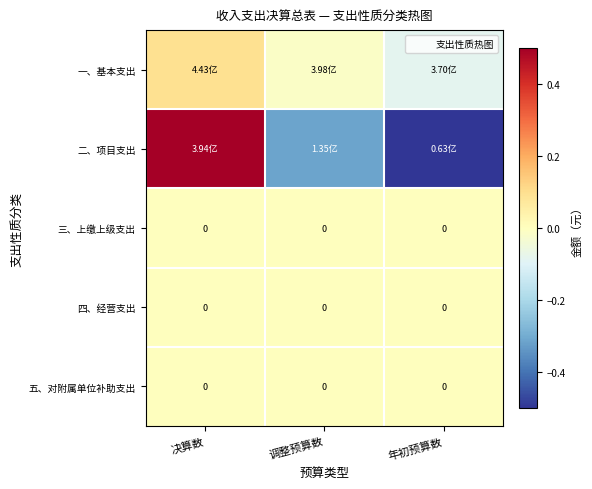

Is it true that 一、基本支出 equals -0.1 at 年初预算数?

False